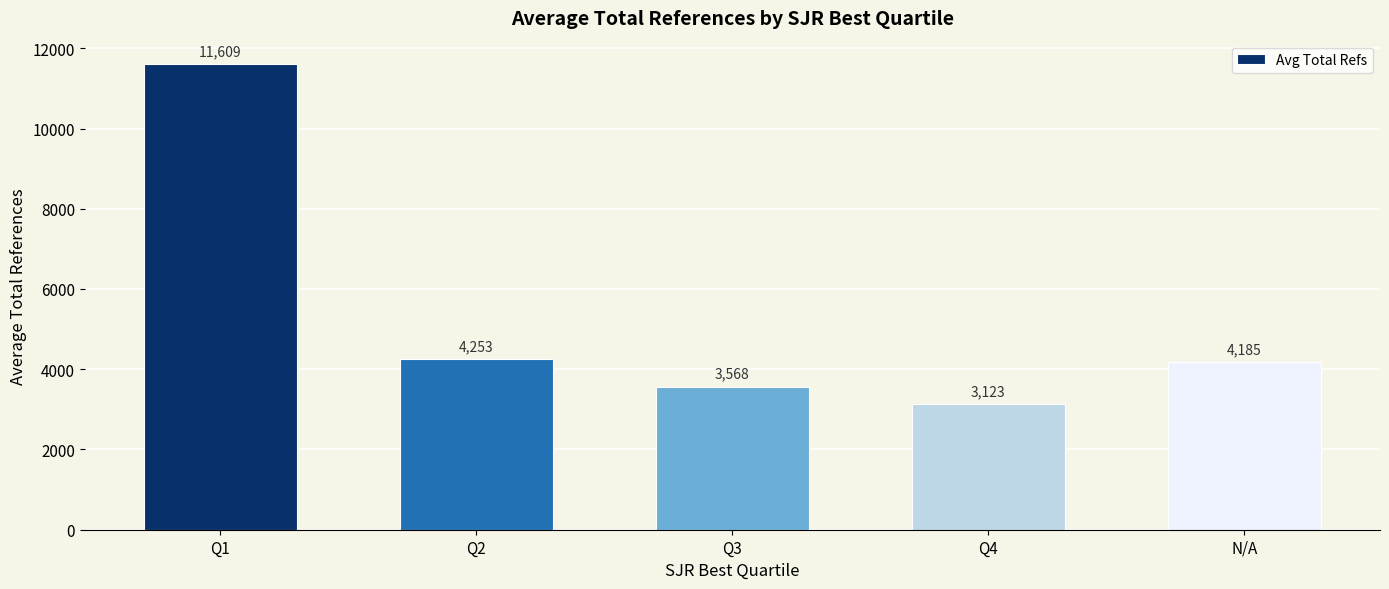

At which label does the data first exceed 4185?

Q1